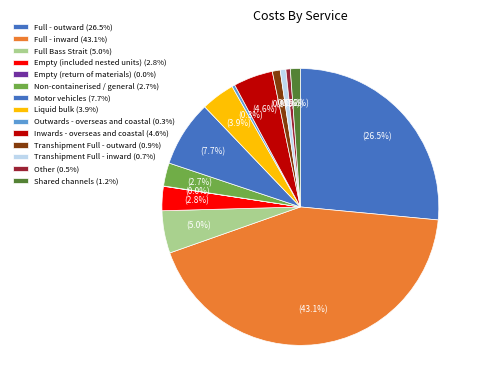

How many segments does this pie chart have?

14